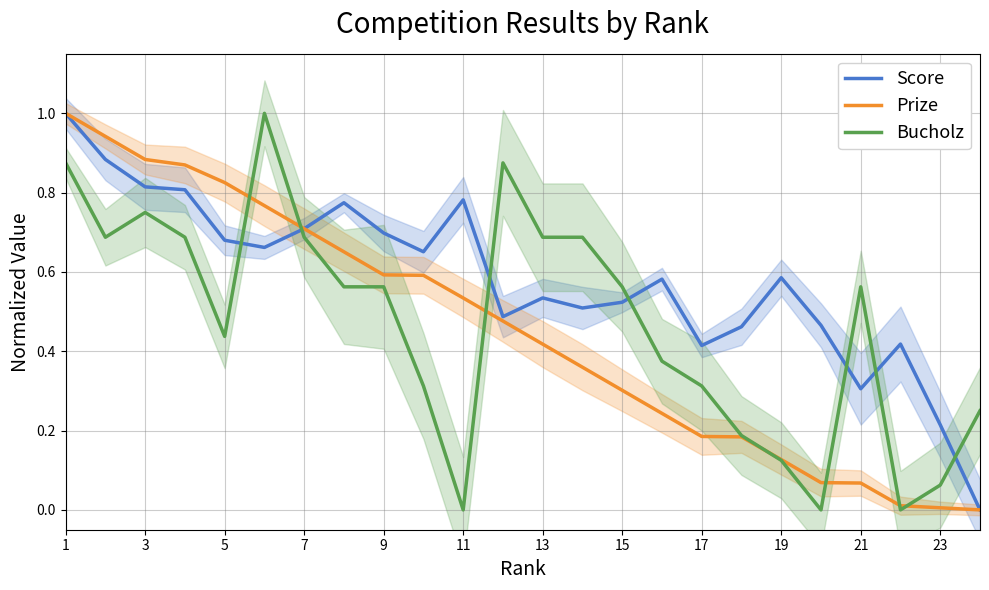

What is the maximum value shown in the chart?

1.0